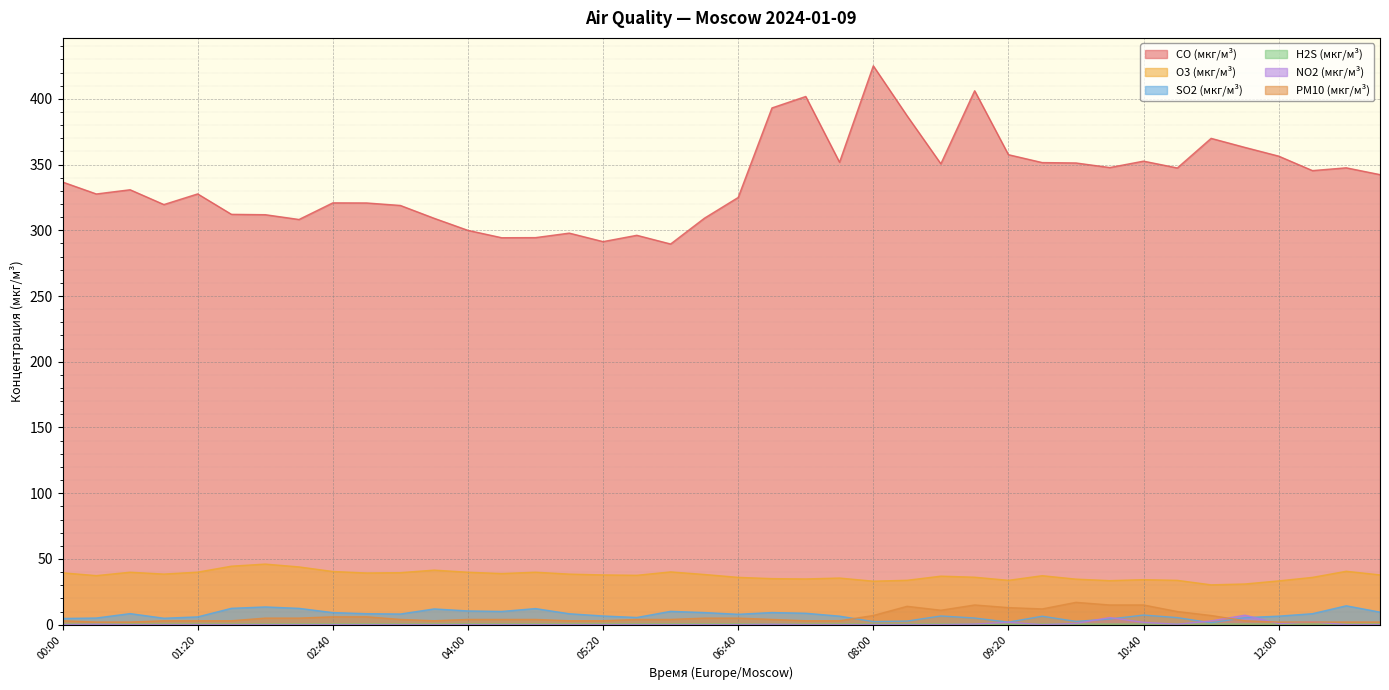

Rank the series by their maximum value, from lowest to highest.

H2S (мкг/м³), NO2 (мкг/м³), SO2 (мкг/м³), PM10 (мкг/м³), O3 (мкг/м³), CO (мкг/м³)